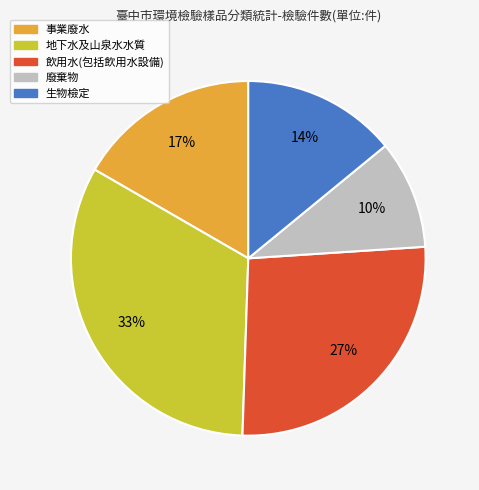

Does any single category account for the majority?

No